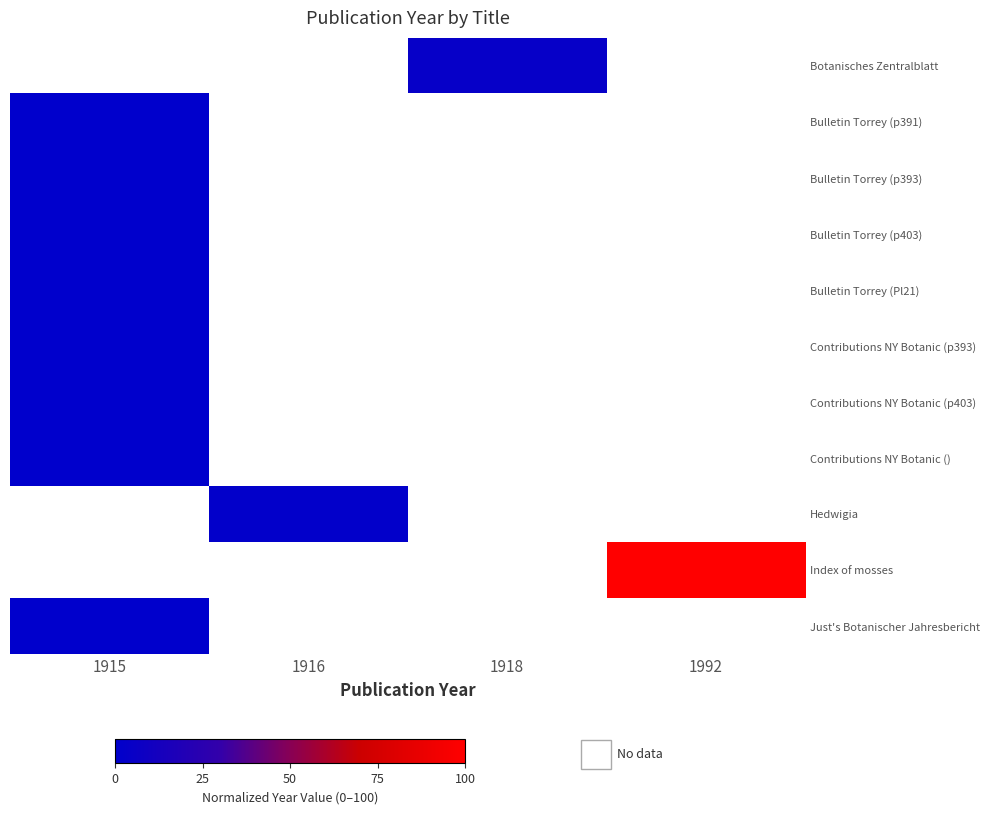

Is the value of Contributions NY Botanic (p403) at 1916 greater than the value of Contributions NY Botanic (p393) at 1992?

No